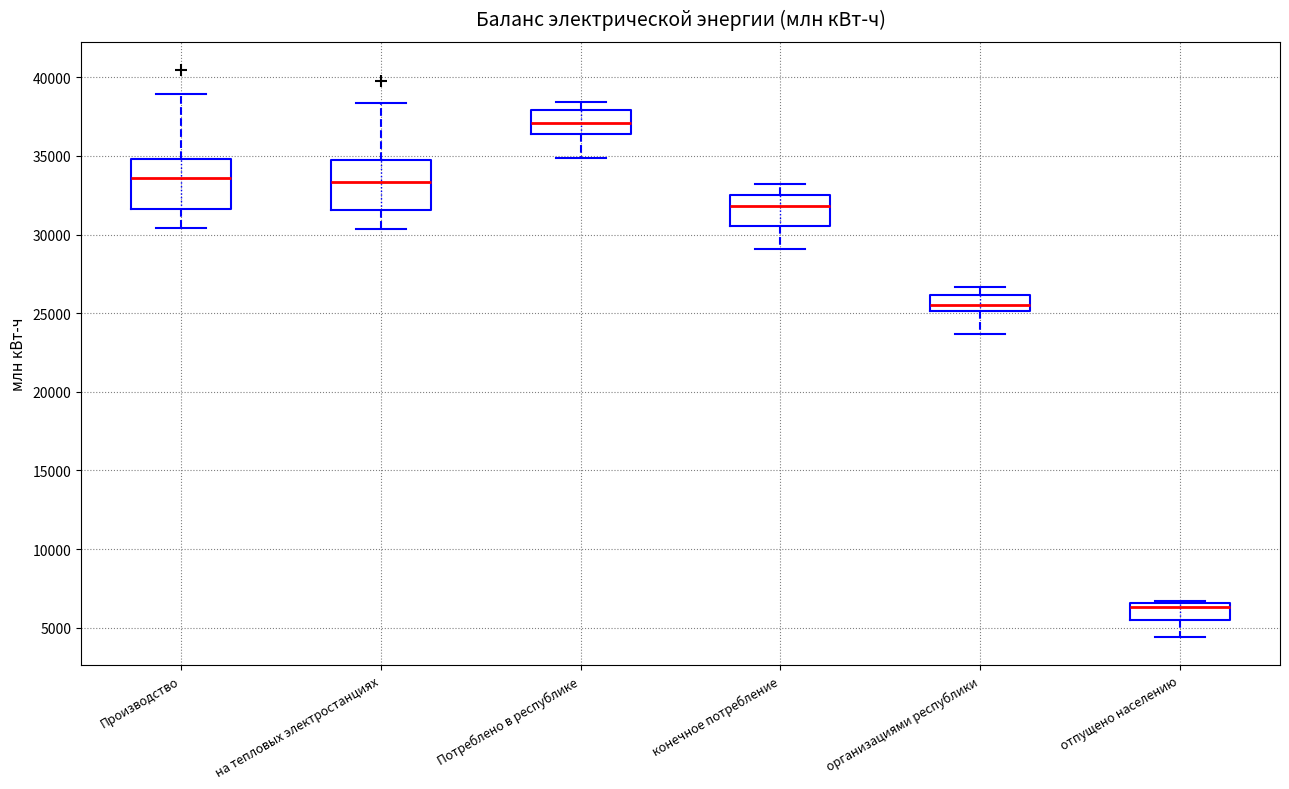

Which box has the lowest median line?

отпущено населению